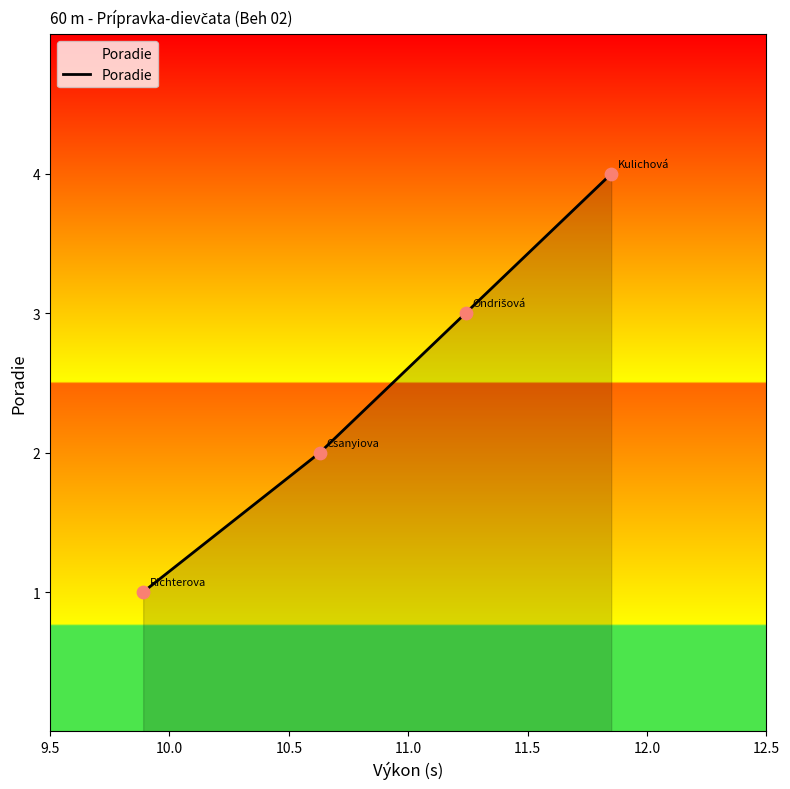

True or false: there are more than 2 points higher than both neighbors.

False